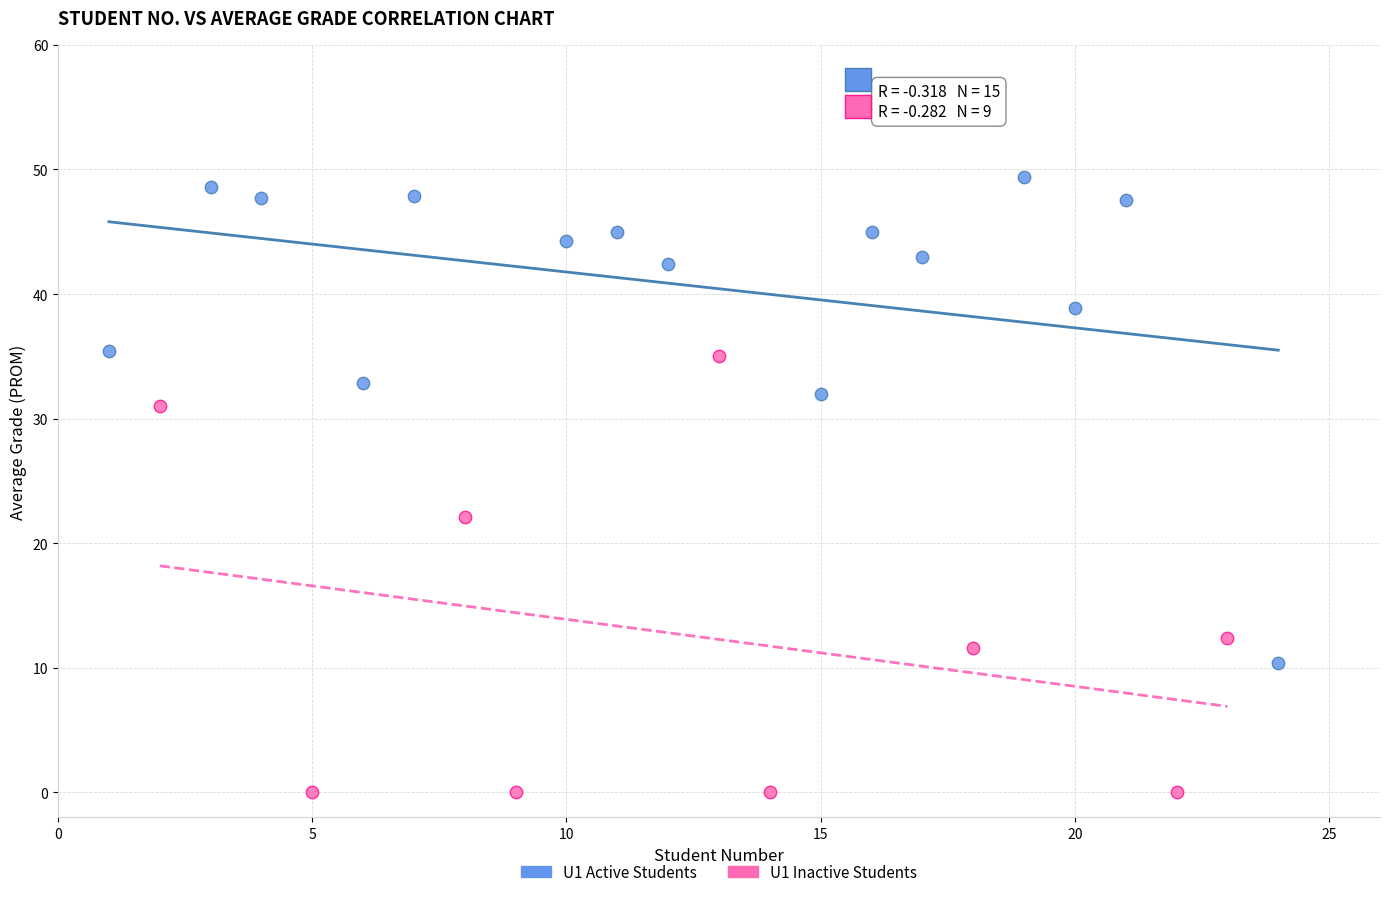

What are all the series names shown in the legend?

U1 Active Students, U1 Inactive Students